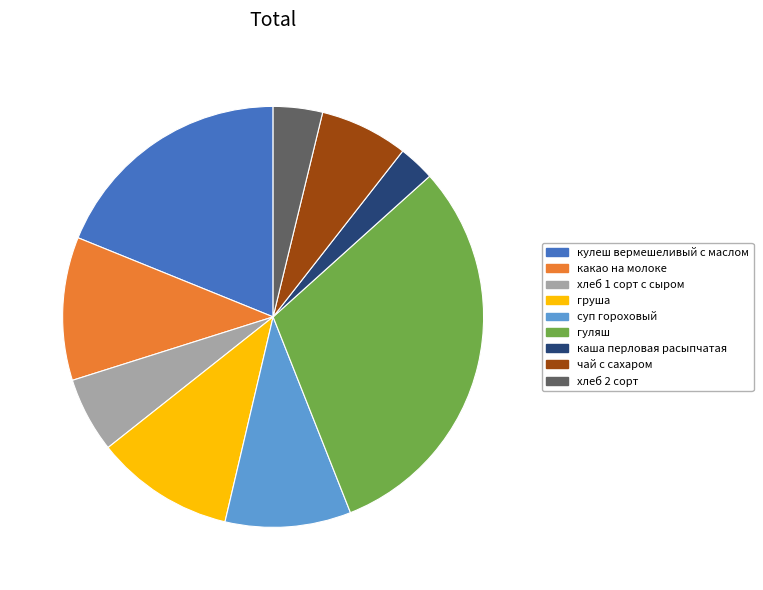

Which has a higher value, чай с сахаром or груша?

груша